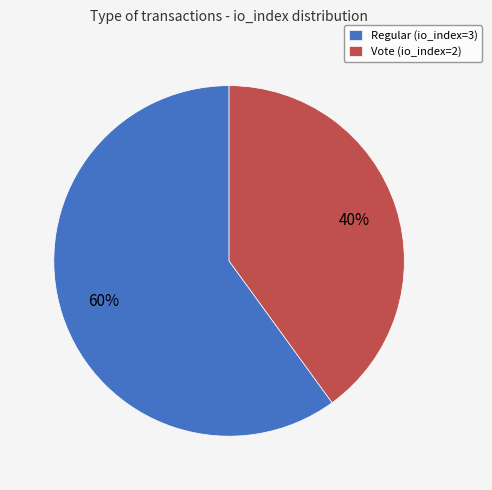

To the nearest percent, what portion does Vote represent?

40%